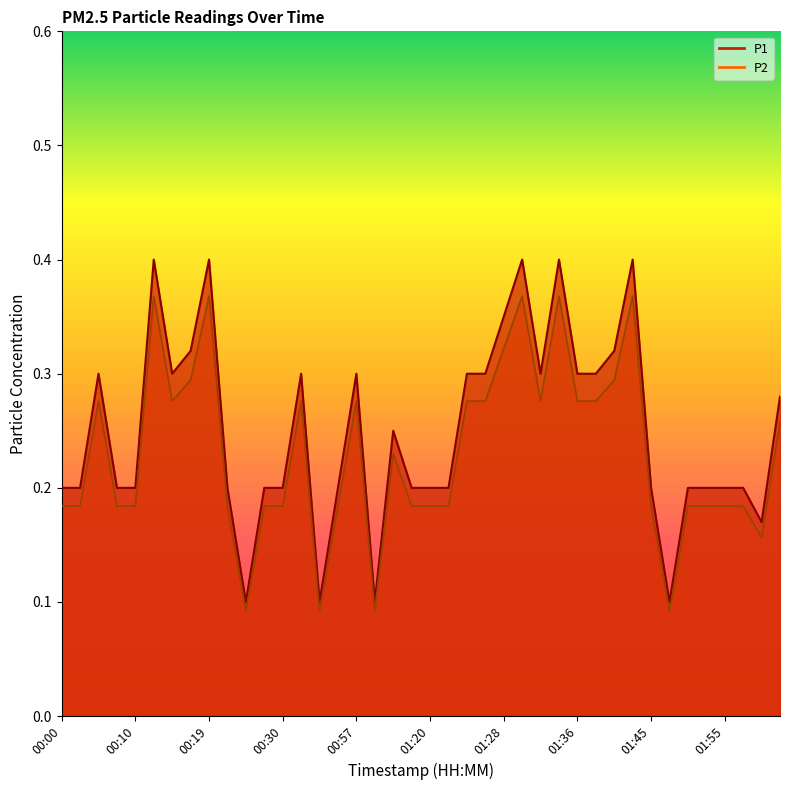

Rank the series by their average value, from highest to lowest.

P1, P2